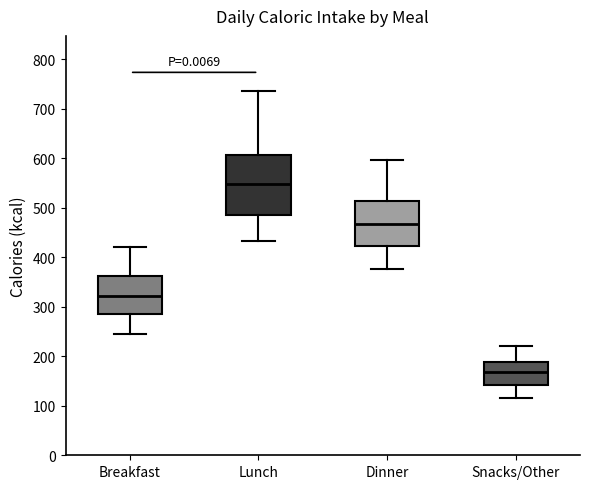

Which box's median line is the lowest?

Snacks/Other